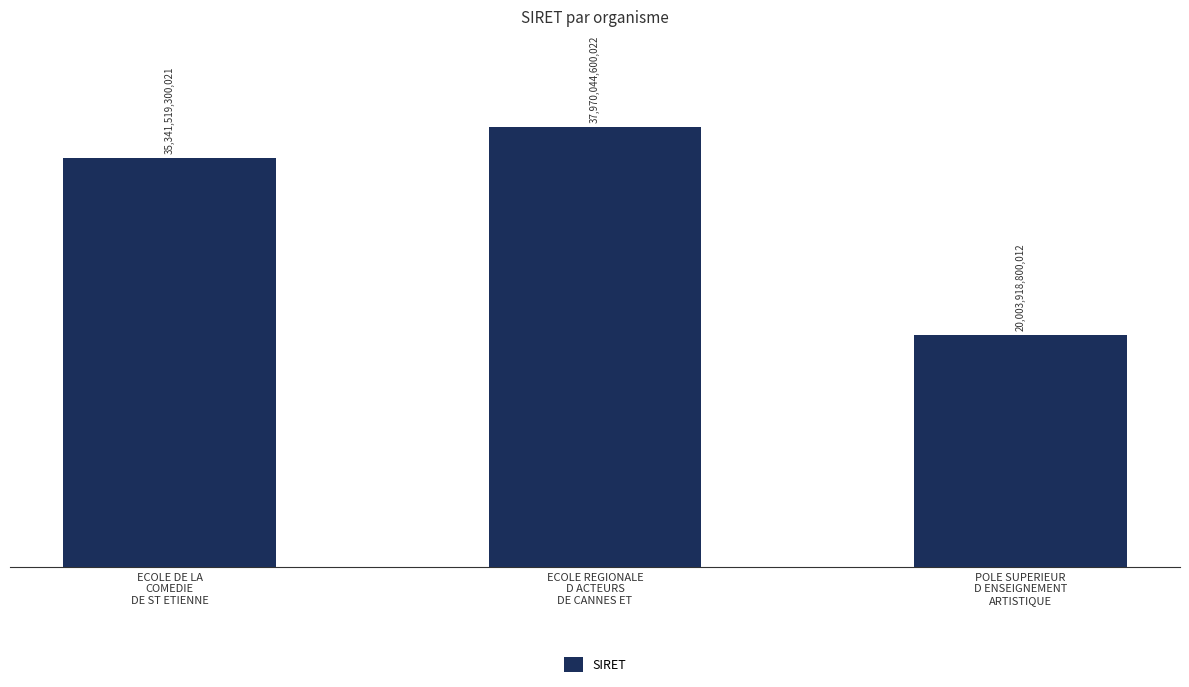

Which category has the lowest value across all series?

POLE SUPERIEUR
D ENSEIGNEMENT
ARTISTIQUE